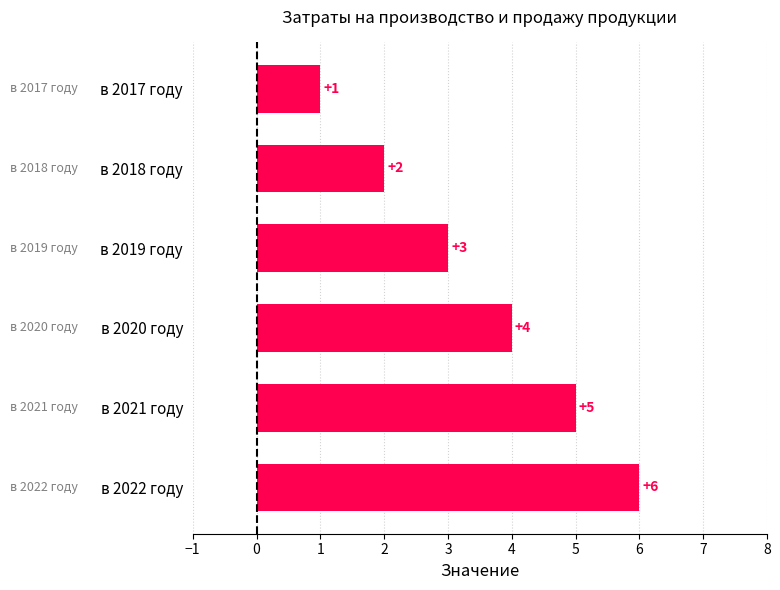

Where is the data nearest to the value 3?

в 2019 году